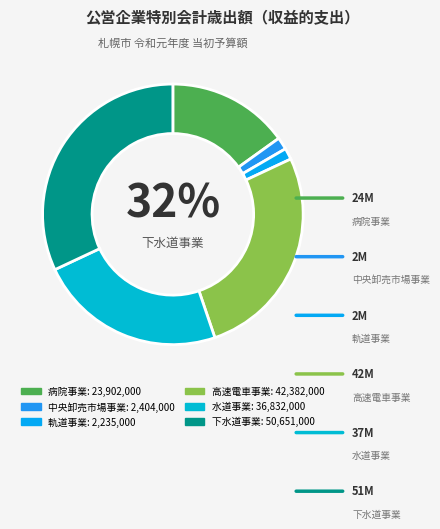

What portion of the pie excludes 水道事業?

76.7%